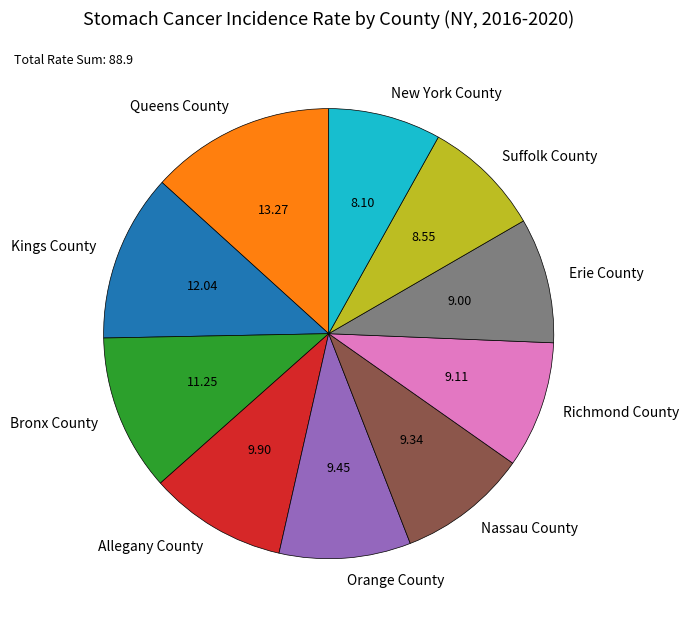

Which slice is the largest?

Queens County